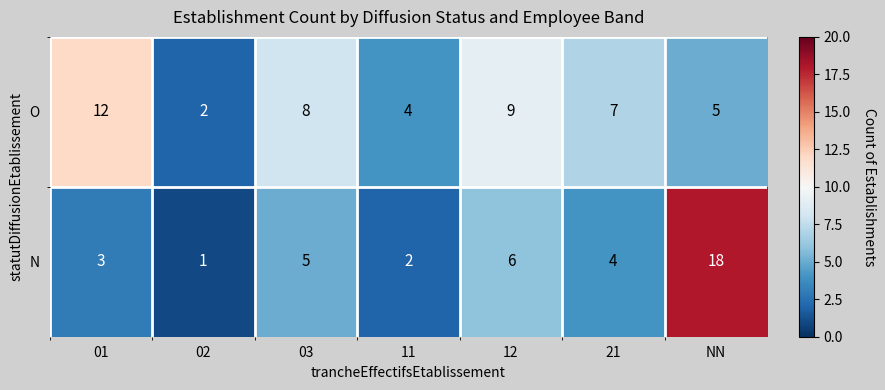

Is it true that O equals 2 at 11?

False